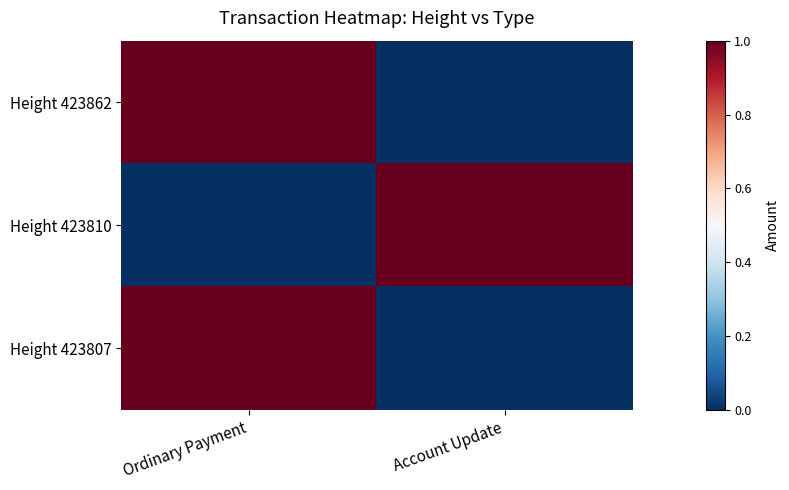

Count the number of data series in this chart.

3